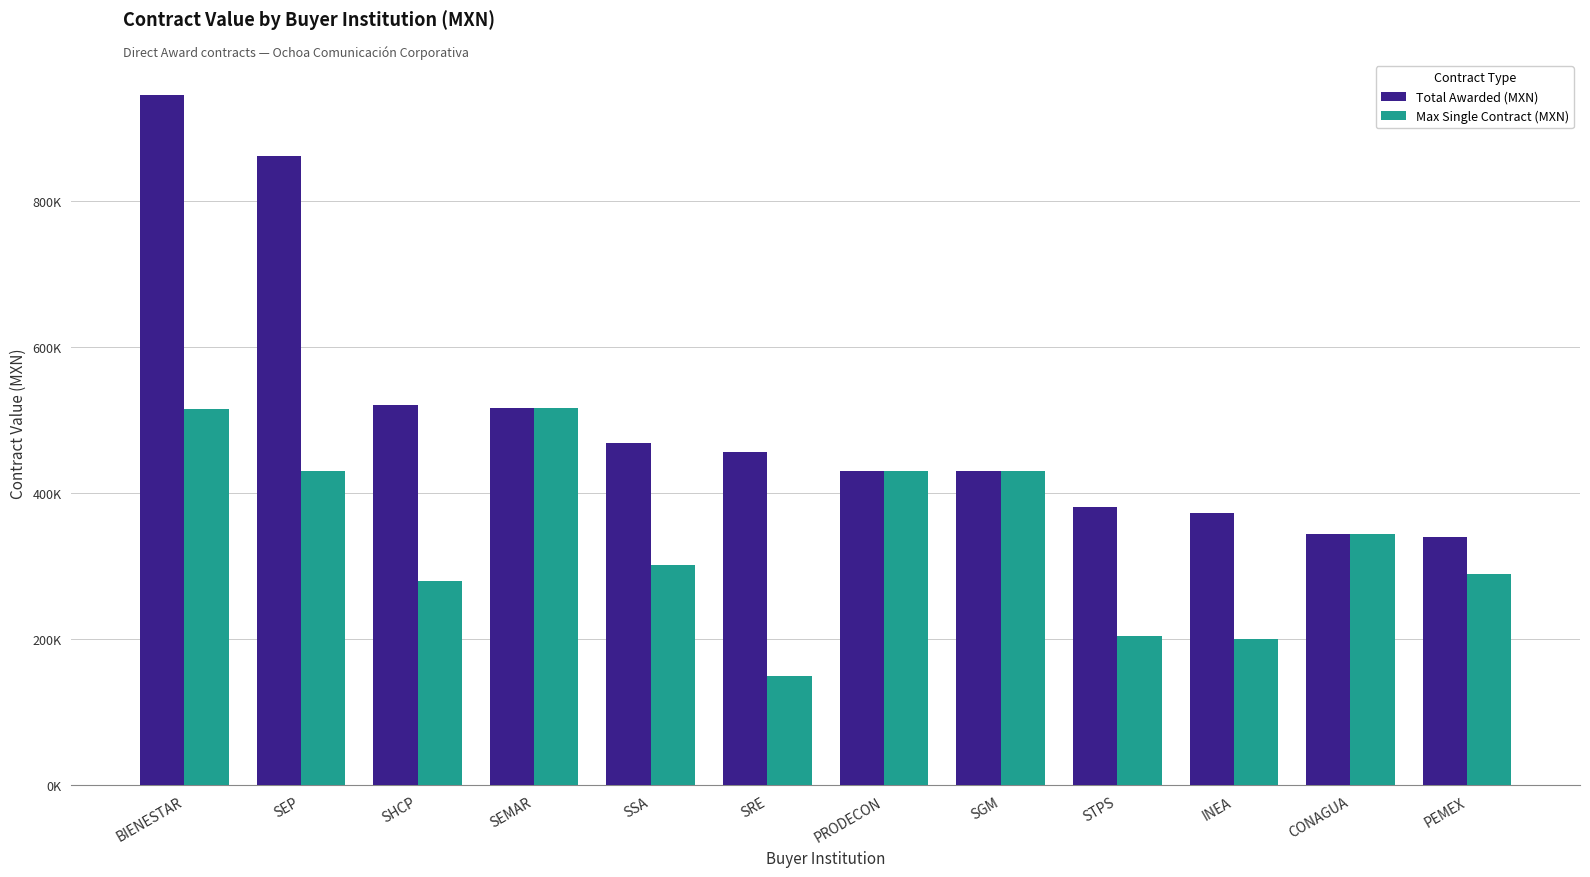

List the series in order of their peak value, lowest first.

Max Single Contract (MXN), Total Awarded (MXN)